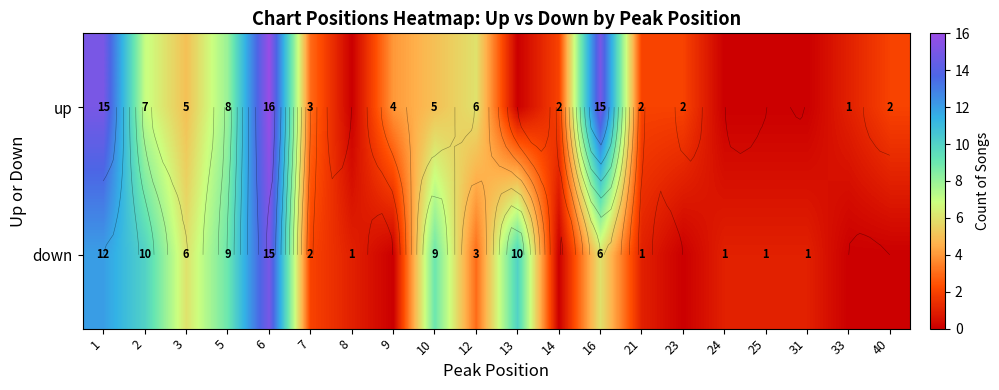

At which label is up closest to 8?

5